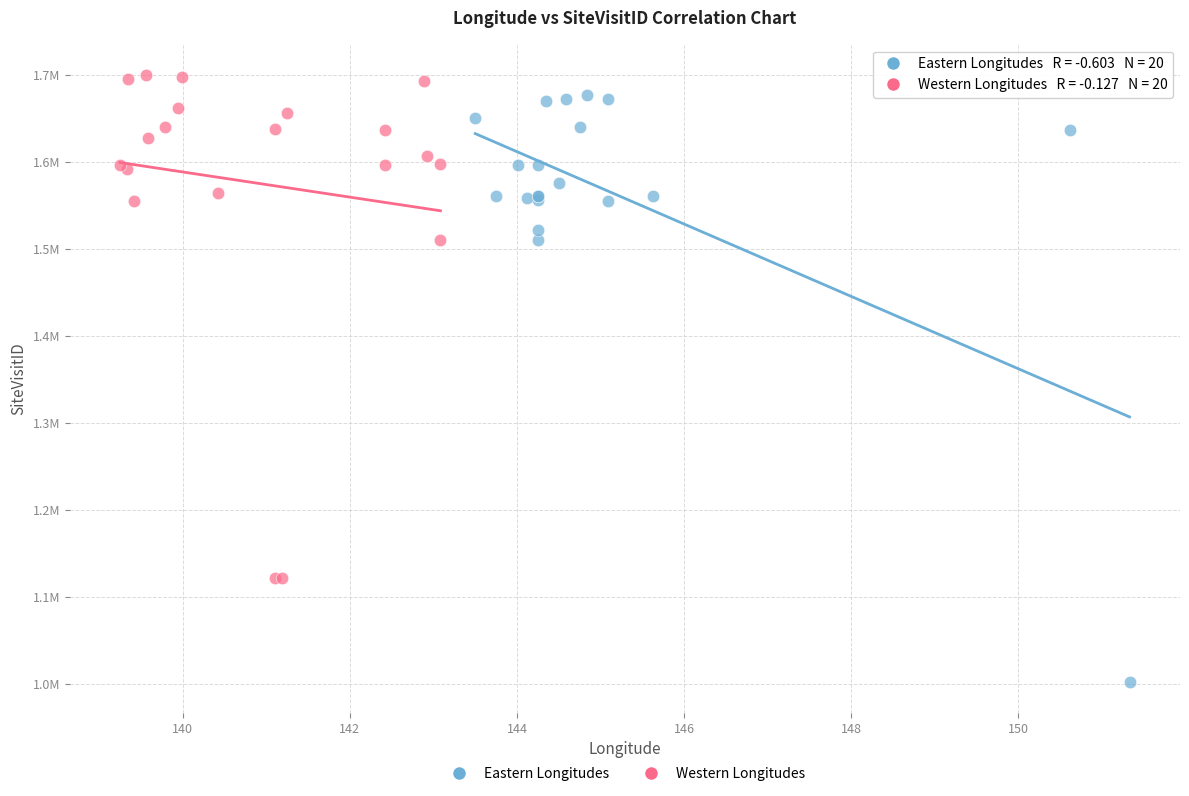

What are all the series names shown in the legend?

Eastern Longitudes, Western Longitudes